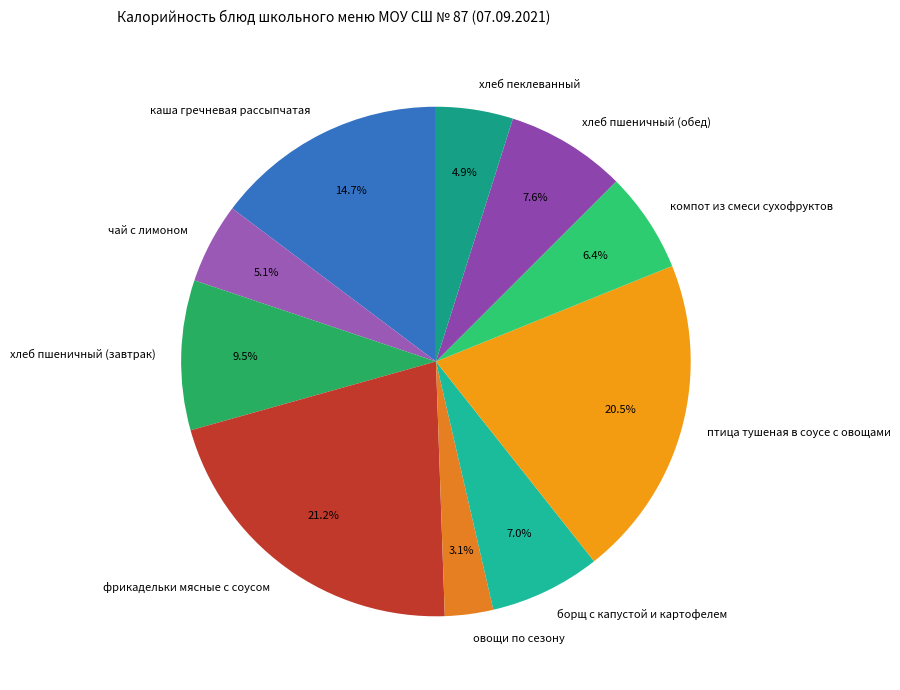

What is the largest slice in the pie chart?

фрикадельки мясные с соусом